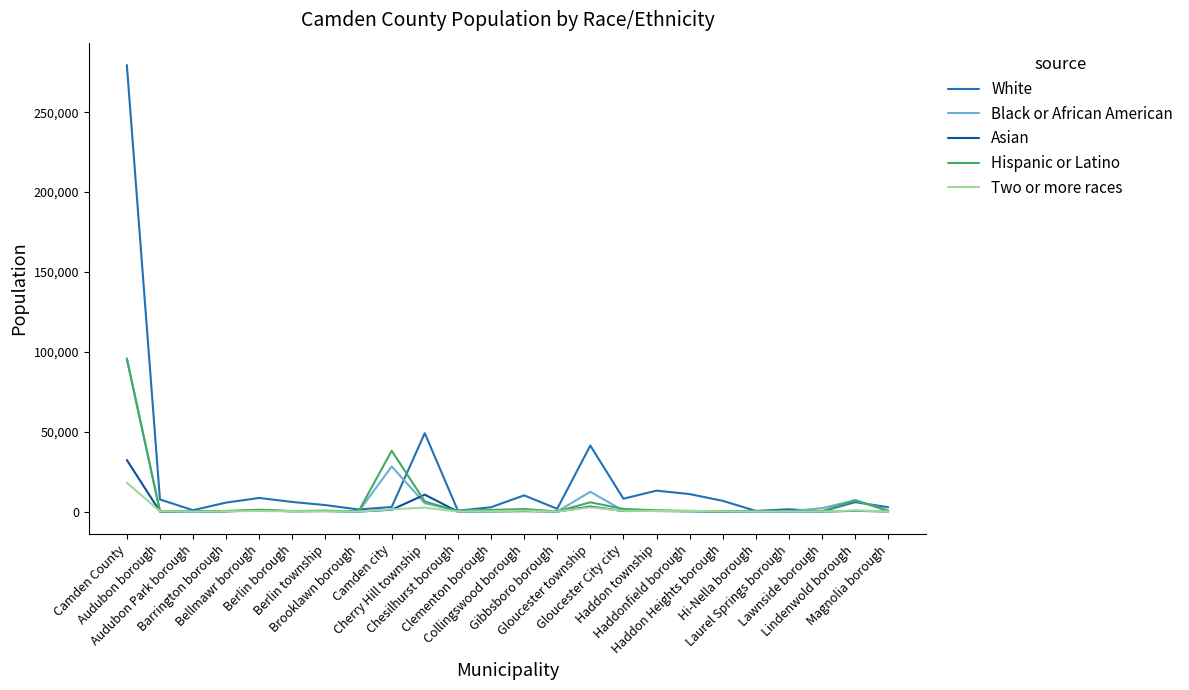

What is the maximum value for Asian?

32336